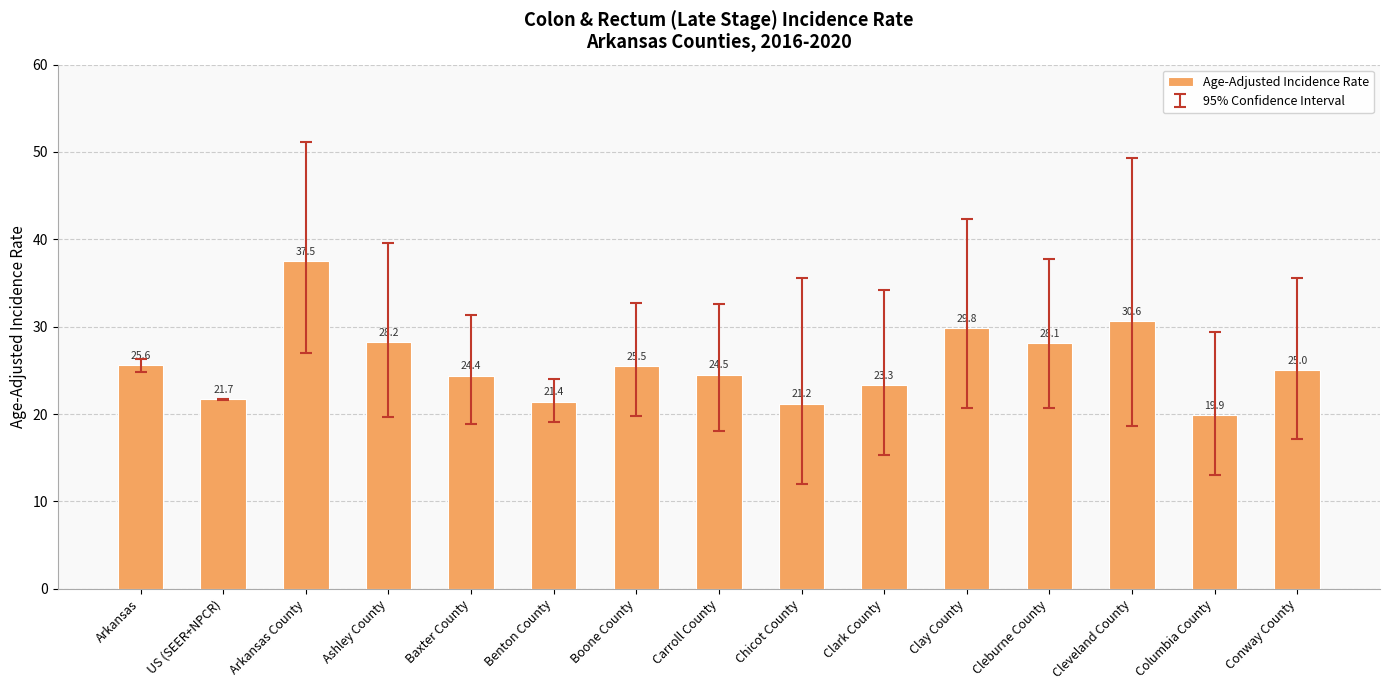

At which label is the value closest to 28?

Cleburne County